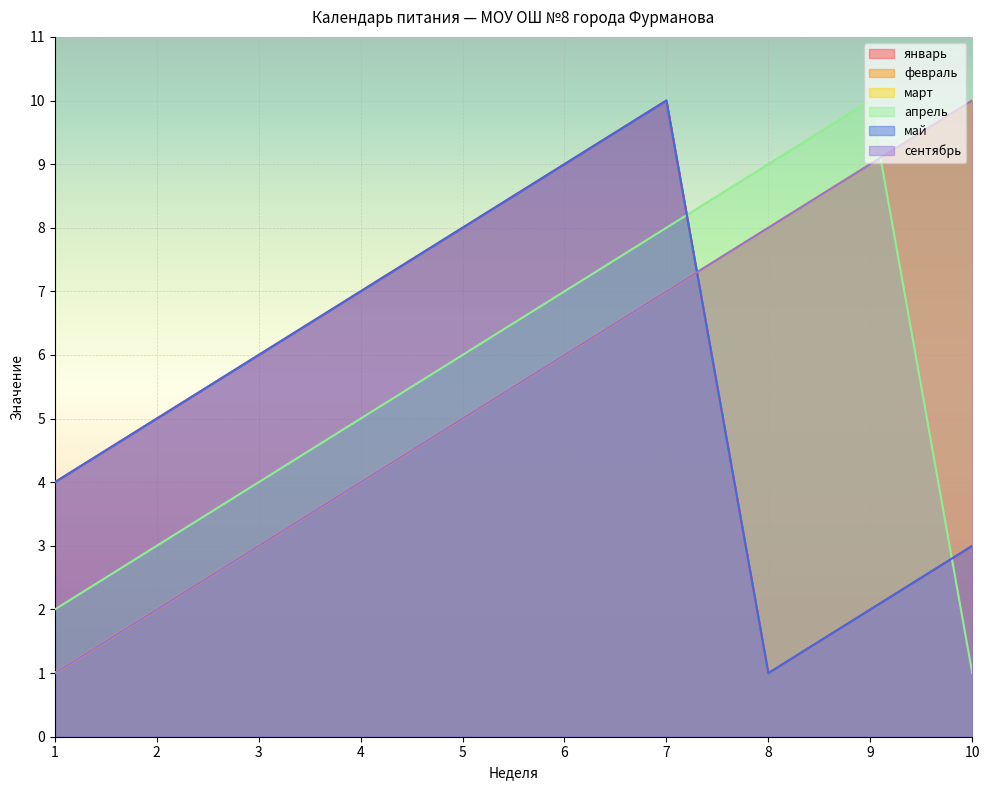

The сентябрь series shows 8 at 8. True or false?

True